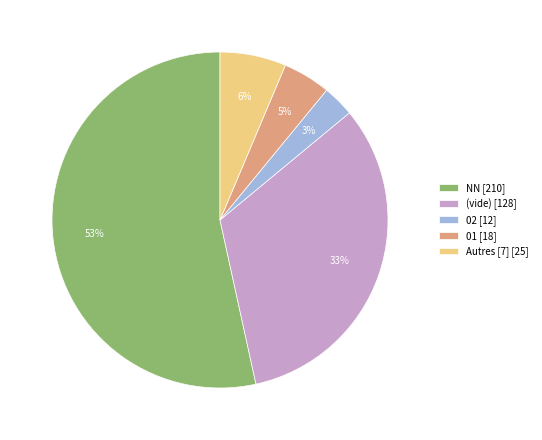

Which category accounts for the majority?

NN [210]